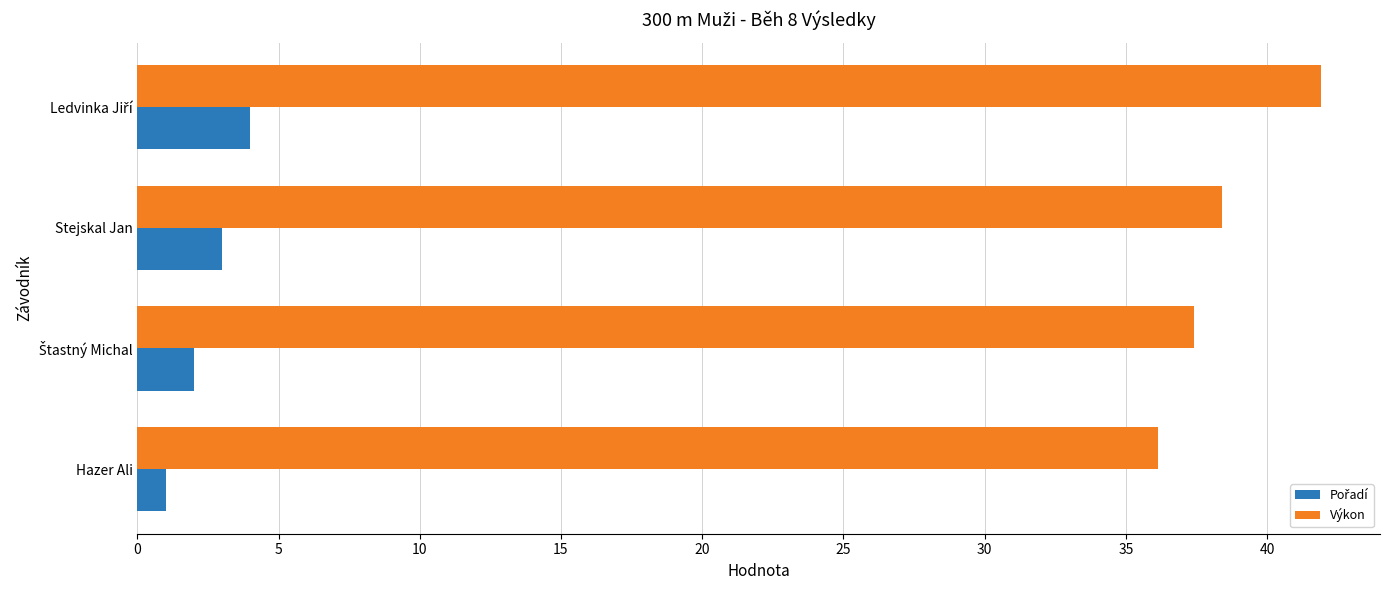

Which label corresponds to the smallest value in the chart?

Hazer Ali